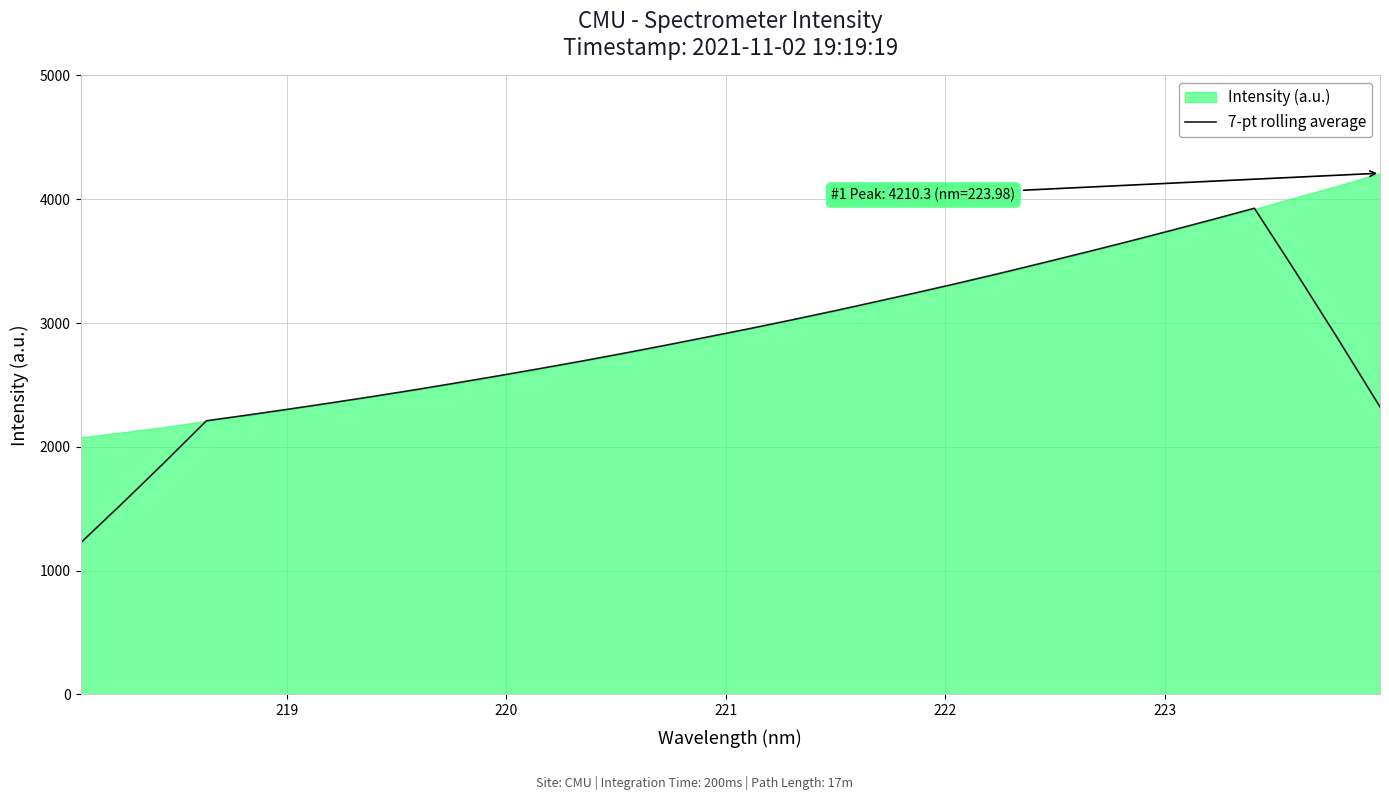

What is the highest value of the 7-pt rolling average series?

3927.2